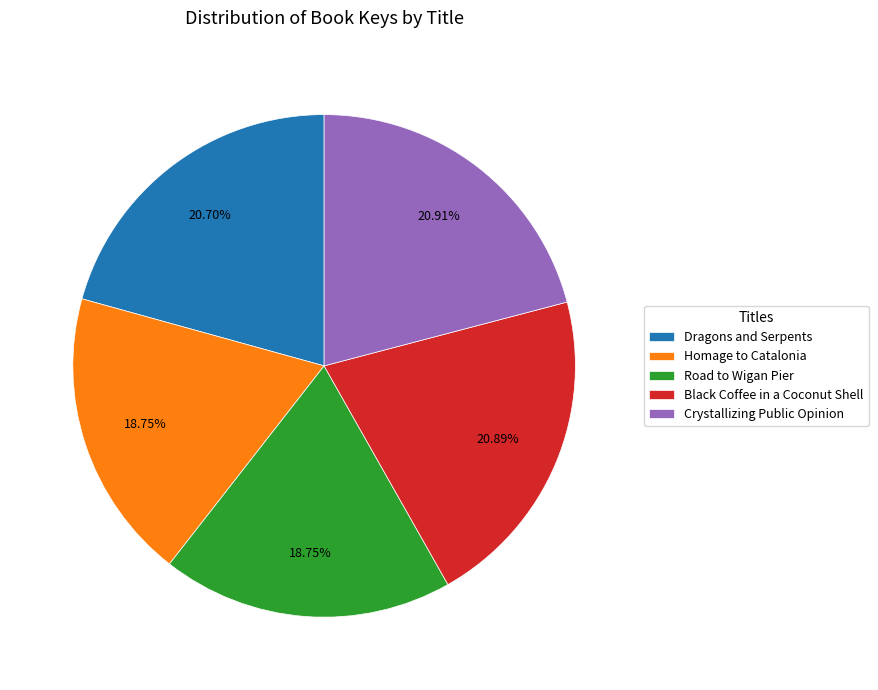

Does Homage to Catalonia account for over 50% of the chart?

No